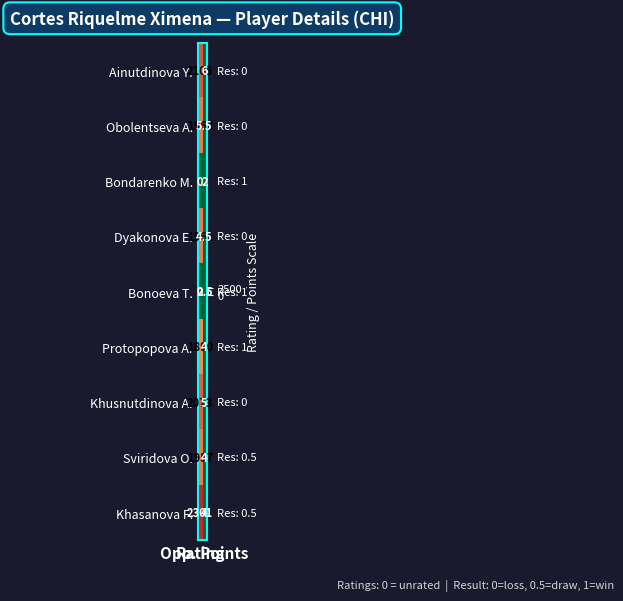

How many distinct data groups are displayed?

9